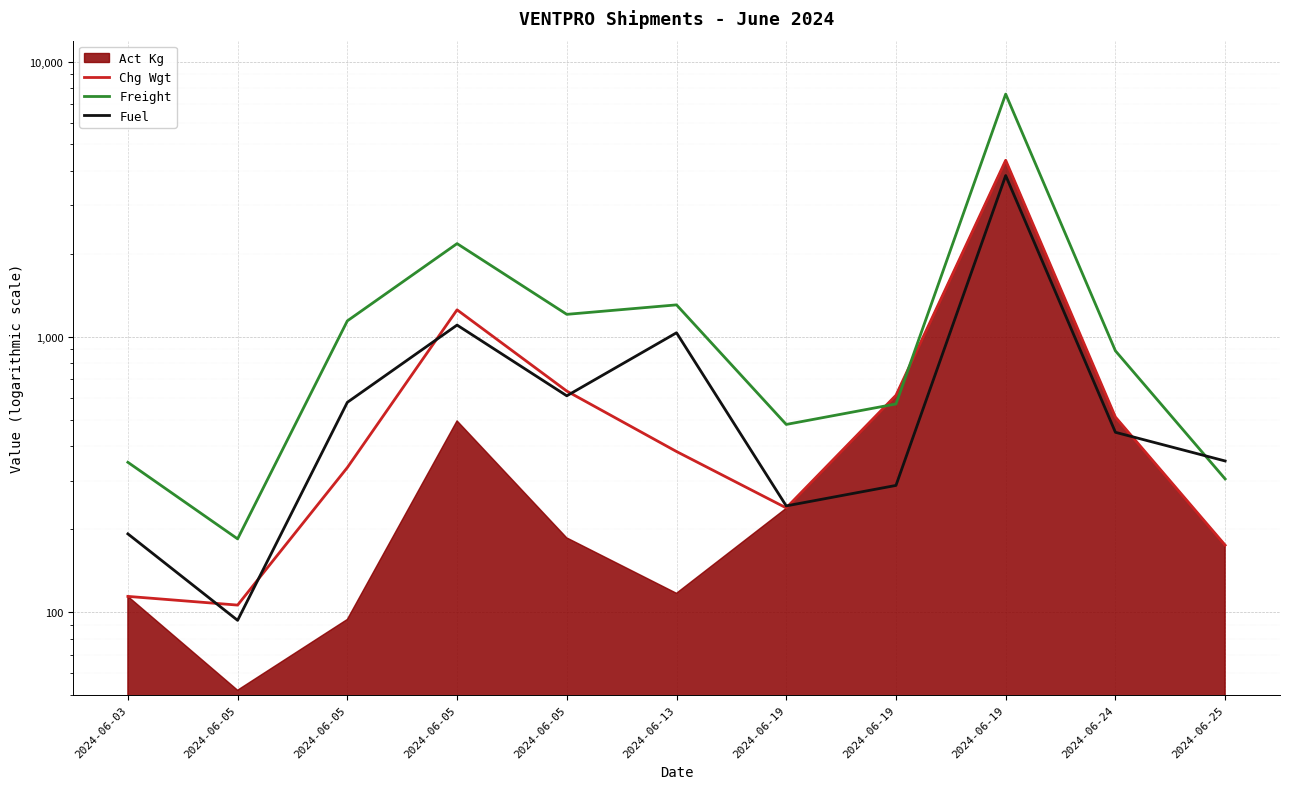

Reading right to left, transcribe all the data shown in this chart.

Chg Wgt: 175.0	511.0	4377.0	613.0	239.0	383.0	635.0	1253.0	335.0	106.0	114.0
Freight: 304.5	889.1	7616.0	570.1	480.4	1306.0	1206.5	2180.2	1142.3	184.4	350.0
Fuel: 353.9	449.8	3852.9	288.4	243.0	1034.2	610.4	1103.0	577.9	93.3	192.3